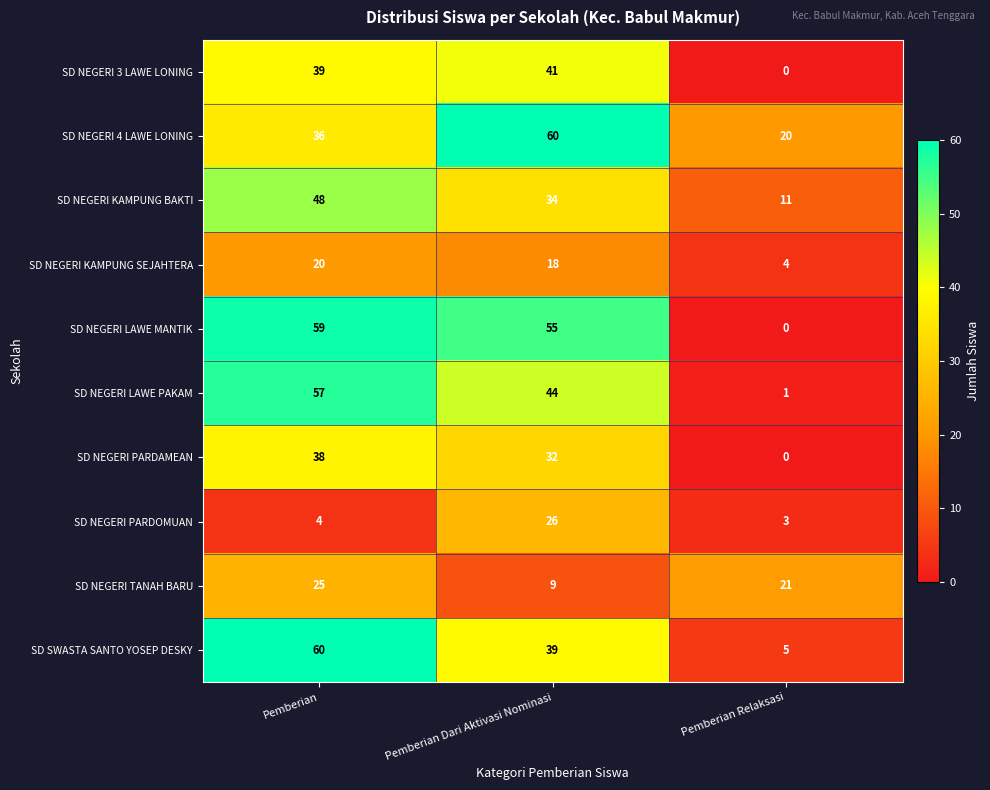

Which series changed the most between Pemberian and Pemberian Dari Aktivasi Nominasi?

SD NEGERI 4 LAWE LONING